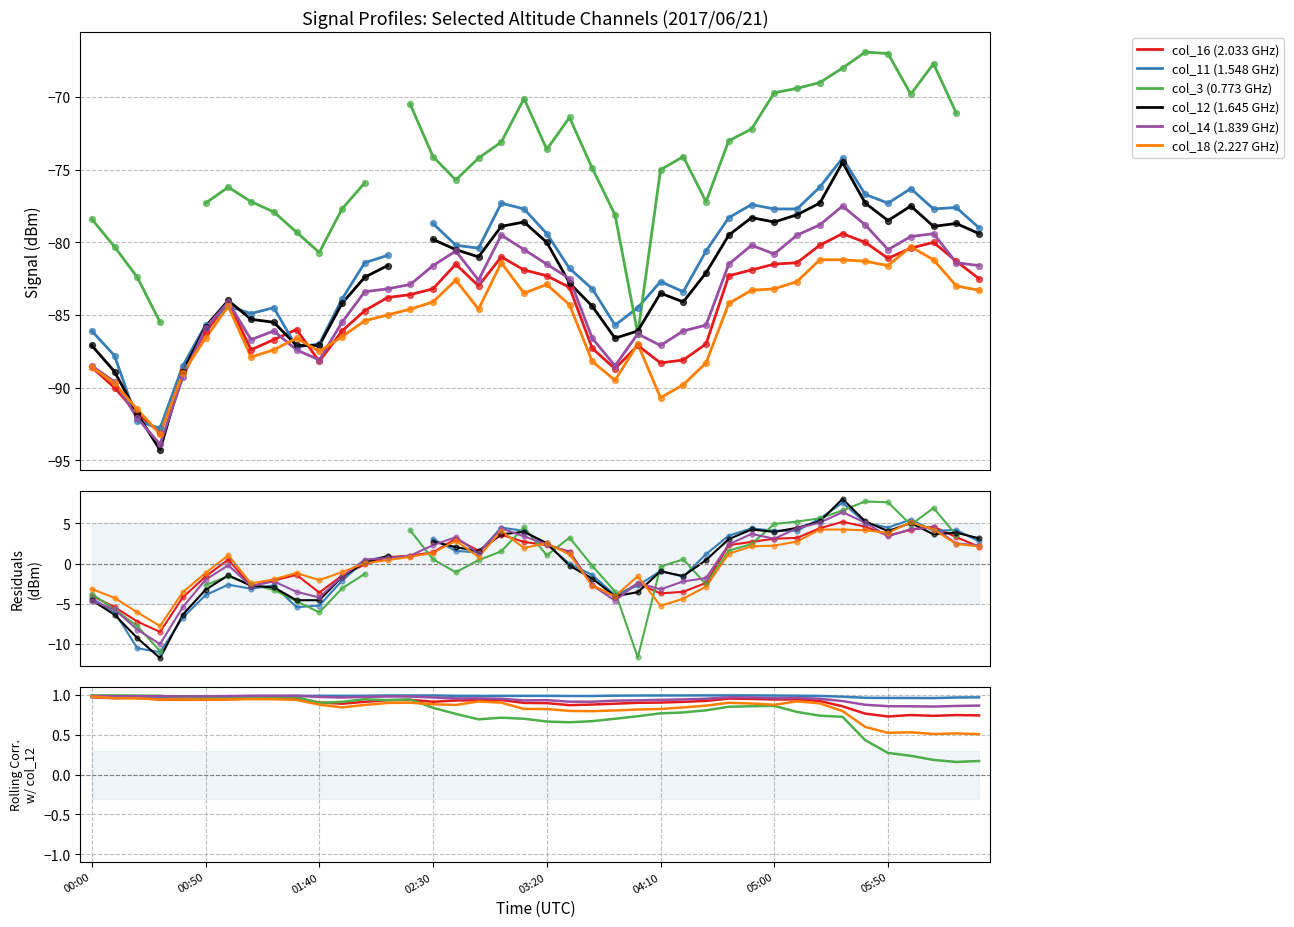

What are all the series names shown in the legend?

col_16 (2.033 GHz), col_11 (1.548 GHz), col_3 (0.773 GHz), col_12 (1.645 GHz), col_14 (1.839 GHz), col_18 (2.227 GHz)